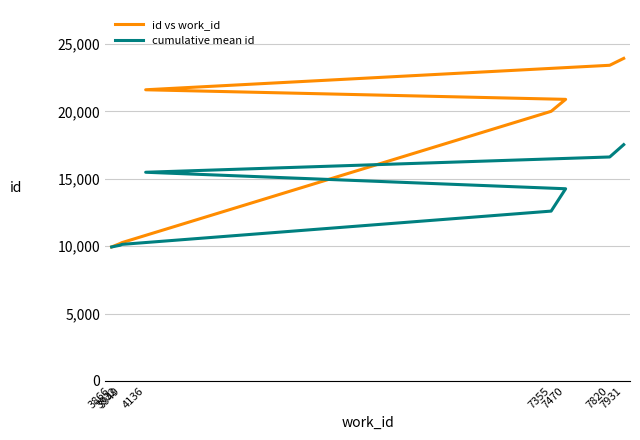

What are all the series names shown in the legend?

id vs work_id, cumulative mean id